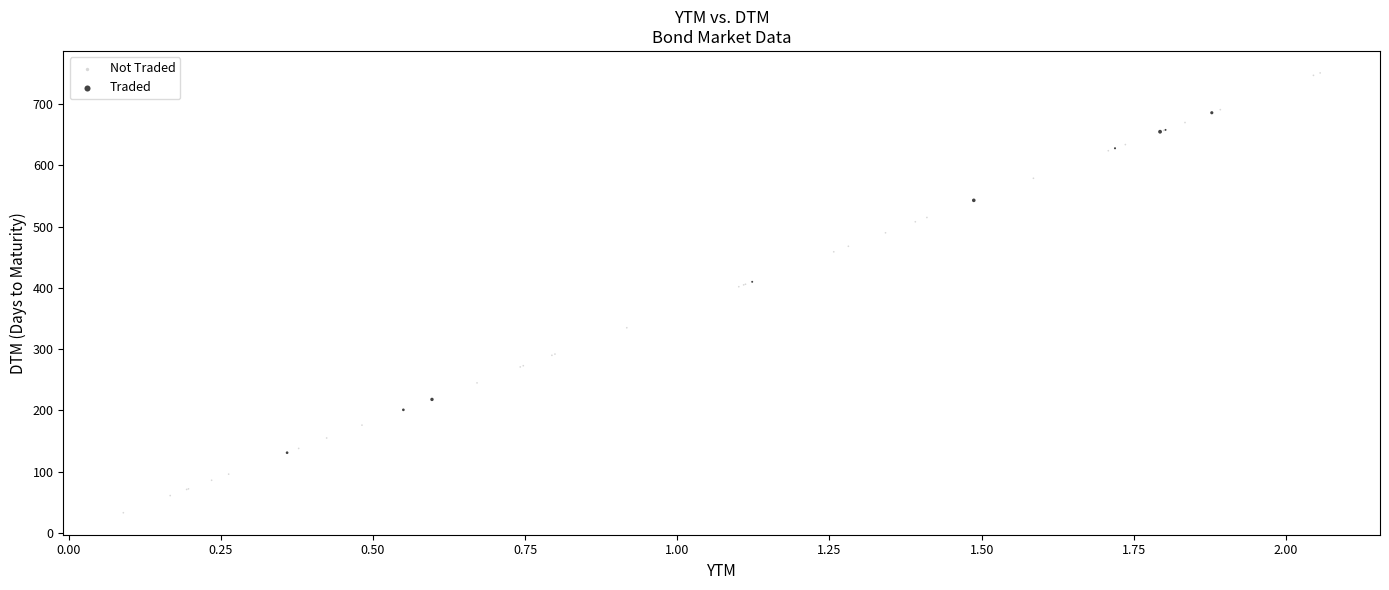

Which series reaches the maximum Y coordinate?

Not Traded